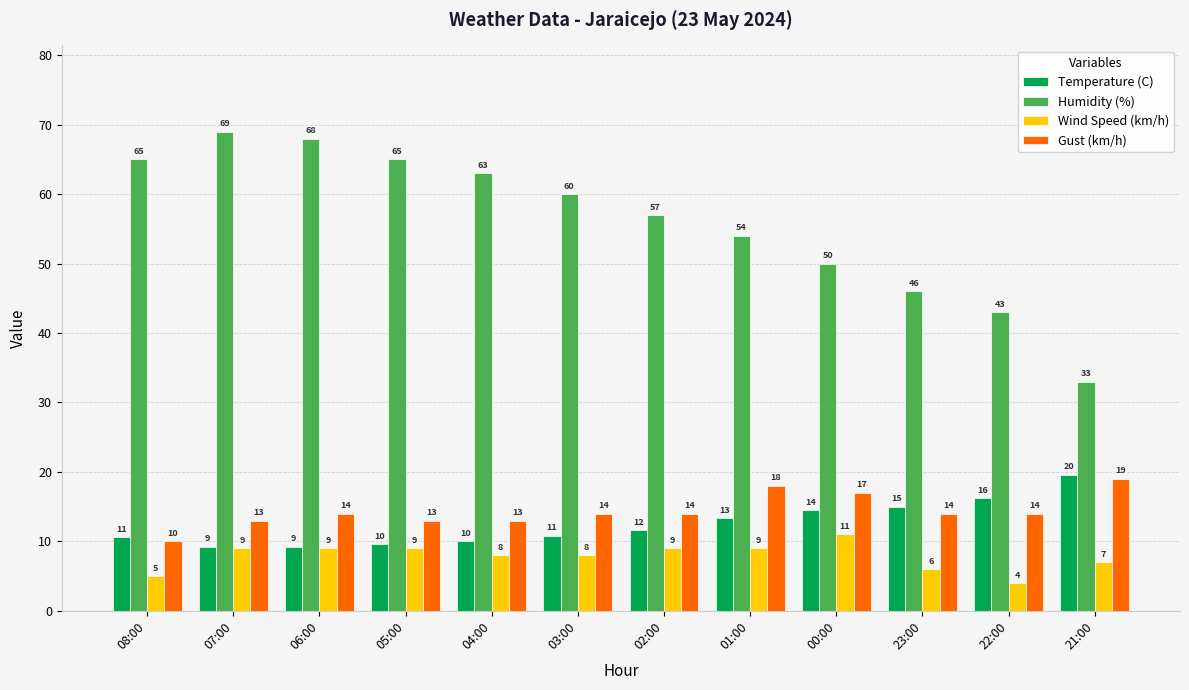

At 08:00, list the series in order from largest to smallest.

Humidity (%), Temperature (C), Gust (km/h), Wind Speed (km/h)